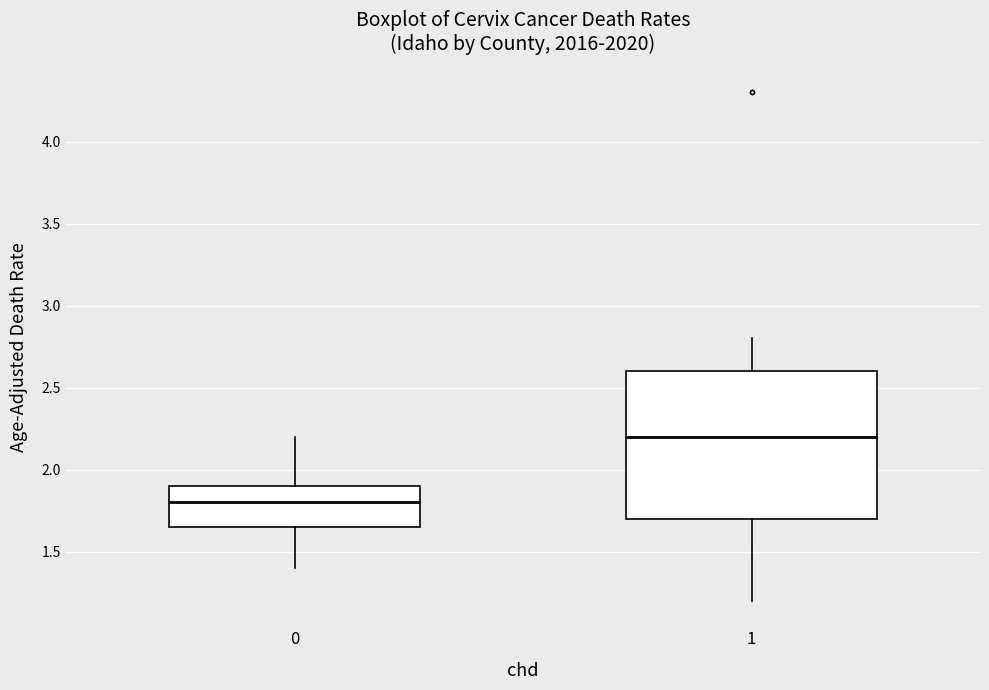

Reading left to right, read every box against the y-axis: the position of its median line, the range the box covers, and the ends of its whiskers. The values are not printed on the chart, so give them approximately, as read against the axis.

0: median 1.80, box 1.65 to 1.90, whiskers 1.40 to 2.20
1: median 2.20, box 1.70 to 2.60, whiskers 1.20 to 2.80